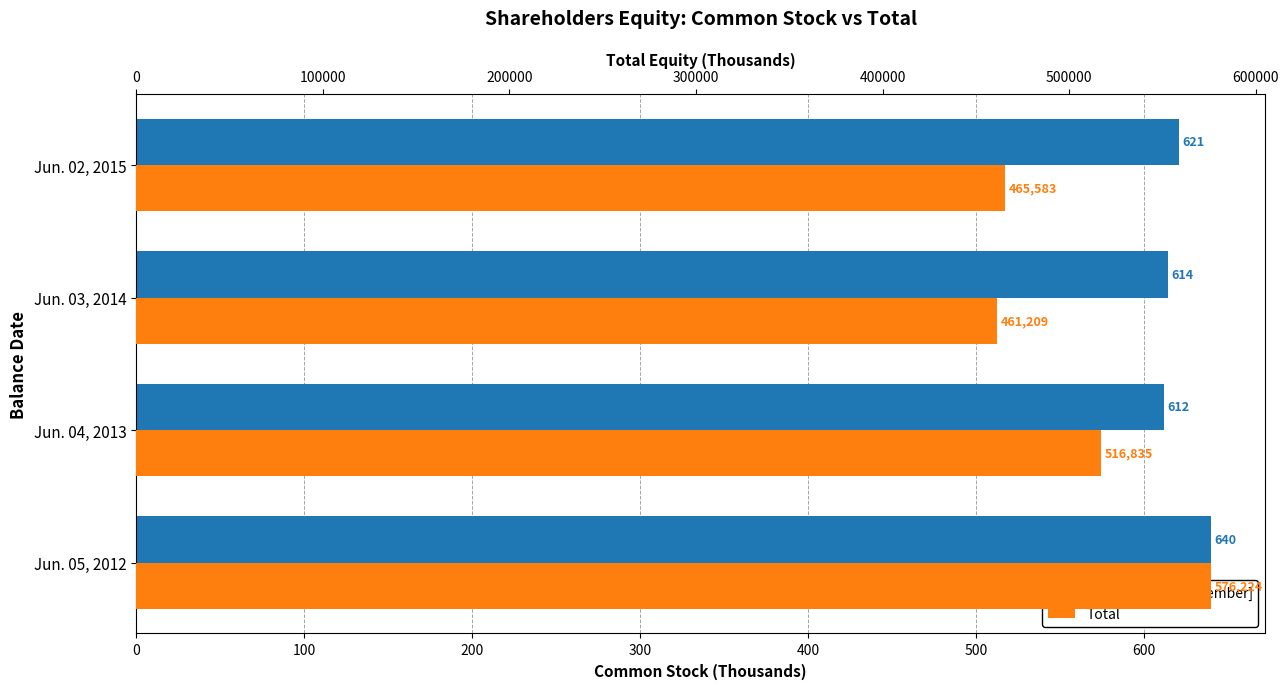

How many groups of bars are there?

4